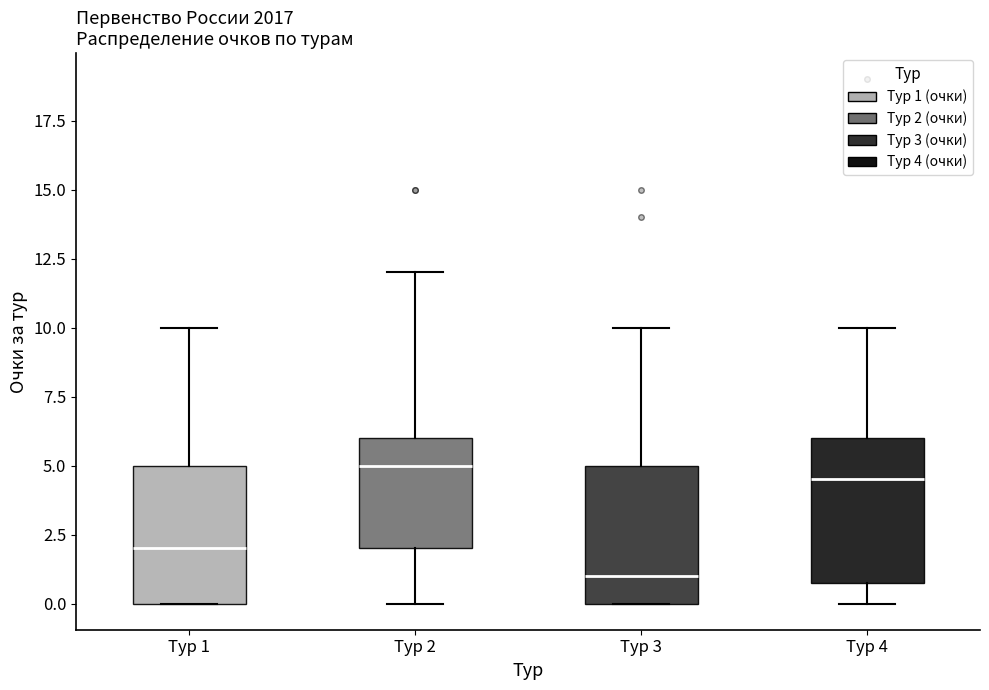

Reading left to right, transcribe this box plot: for each box, give where its median line is, the range the box spans, and where its two whiskers end, as read against the y-axis. The values are not printed on the chart, so give them approximately, as read against the axis.

Тур 1: median 2.0, box 0.0 to 5.0, whiskers 0.0 to 10.0
Тур 2: median 5.0, box 2.0 to 6.0, whiskers 0.0 to 12.0
Тур 3: median 1.0, box 0.0 to 5.0, whiskers 0.0 to 10.0
Тур 4: median 4.5, box 1.0 to 6.0, whiskers 0.0 to 10.0